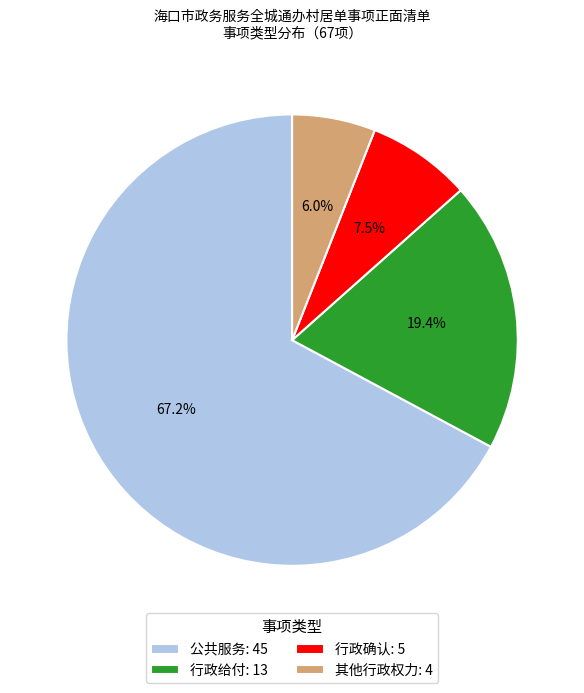

Which has a higher value, 行政给付: 13 or 其他行政权力: 4?

行政给付: 13